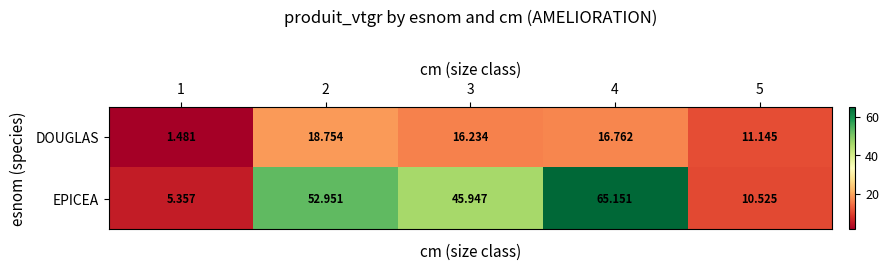

Which series changed the most between 2 and 5?

EPICEA